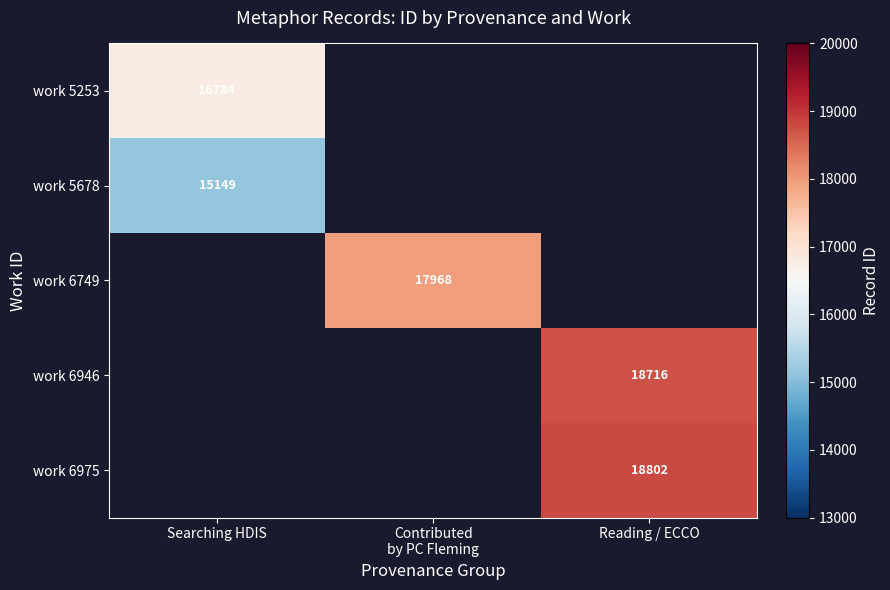

The work 5678 series shows 9896 at Searching HDIS. True or false?

False